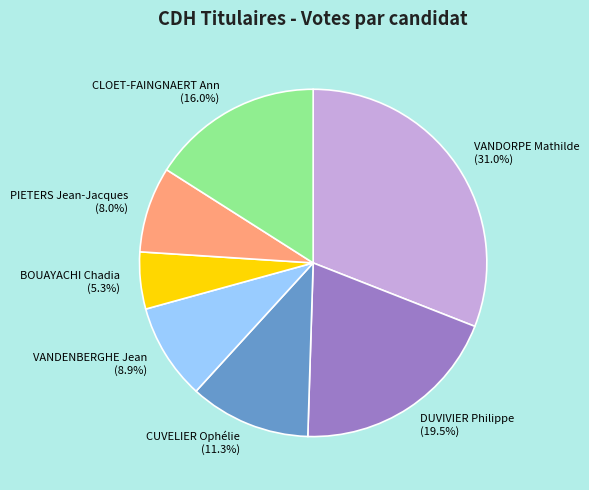

What percentage do PIETERS Jean-Jacques and VANDENBERGHE Jean together represent?

16.9%